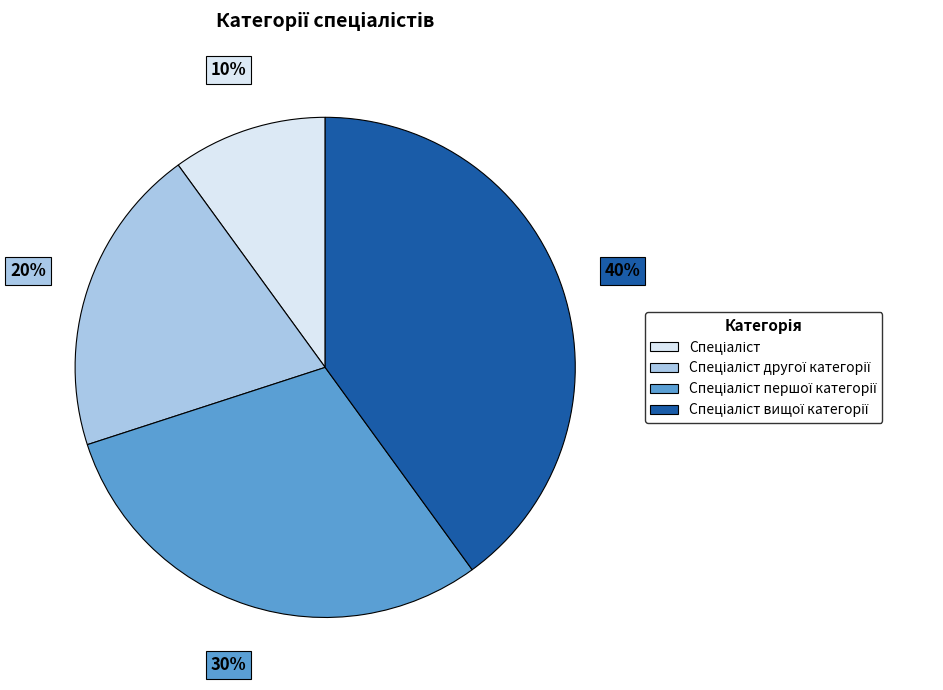

Is there any slice that represents more than half of the pie?

No